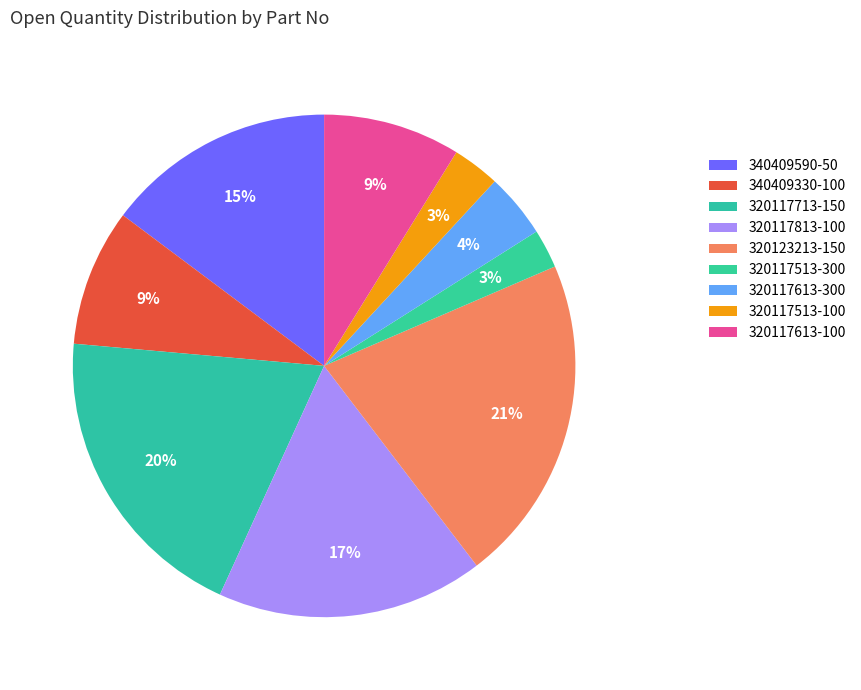

Is 320117713-150 the majority of the pie?

No